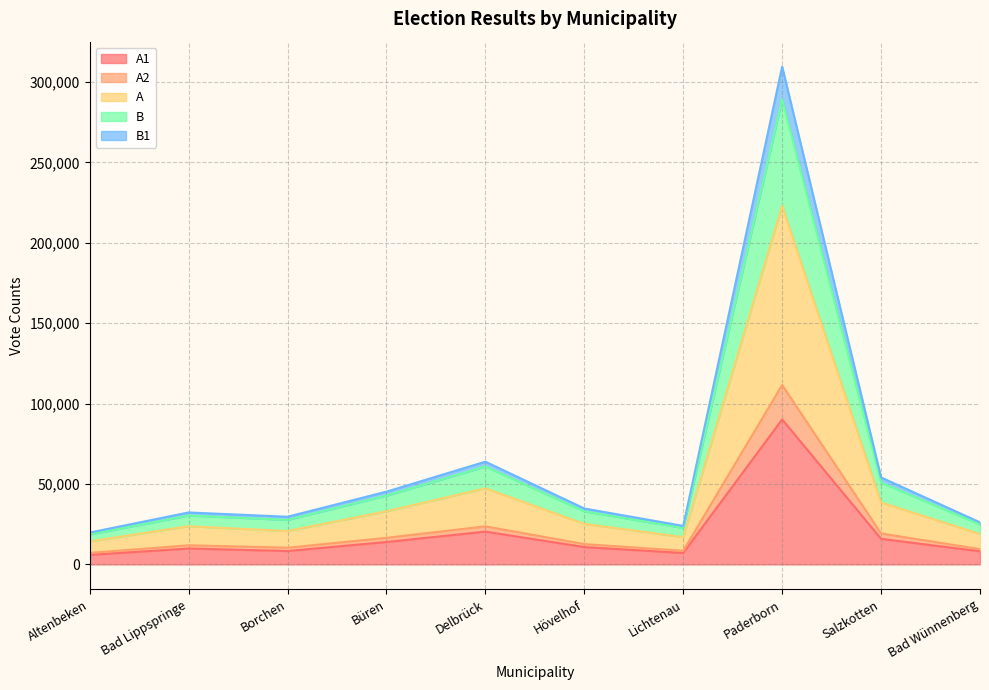

Does the chart display data point markers on the line(s)?

No